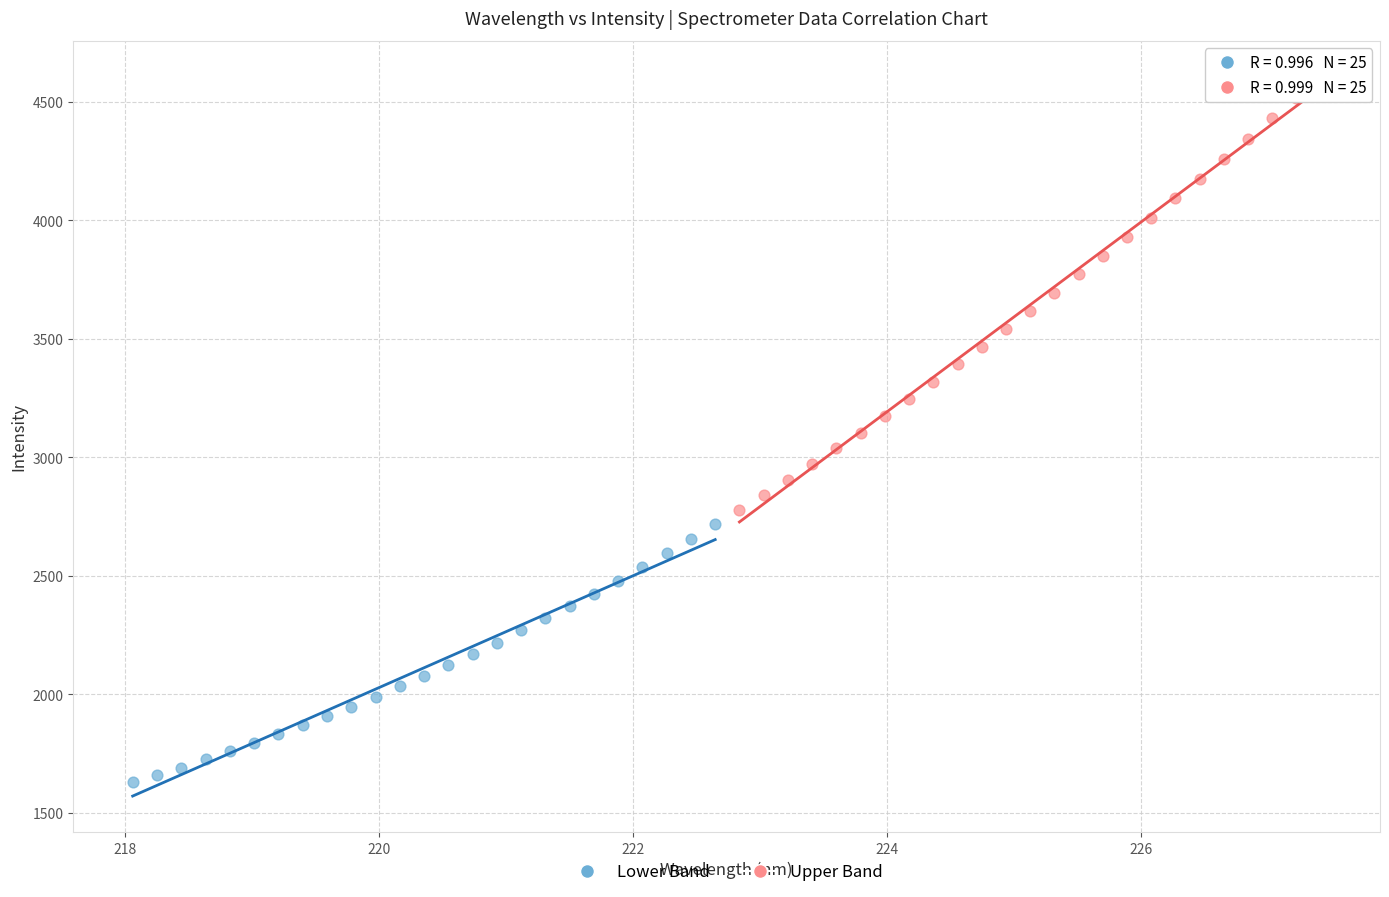

Which series reaches the maximum Y coordinate?

Upper Band